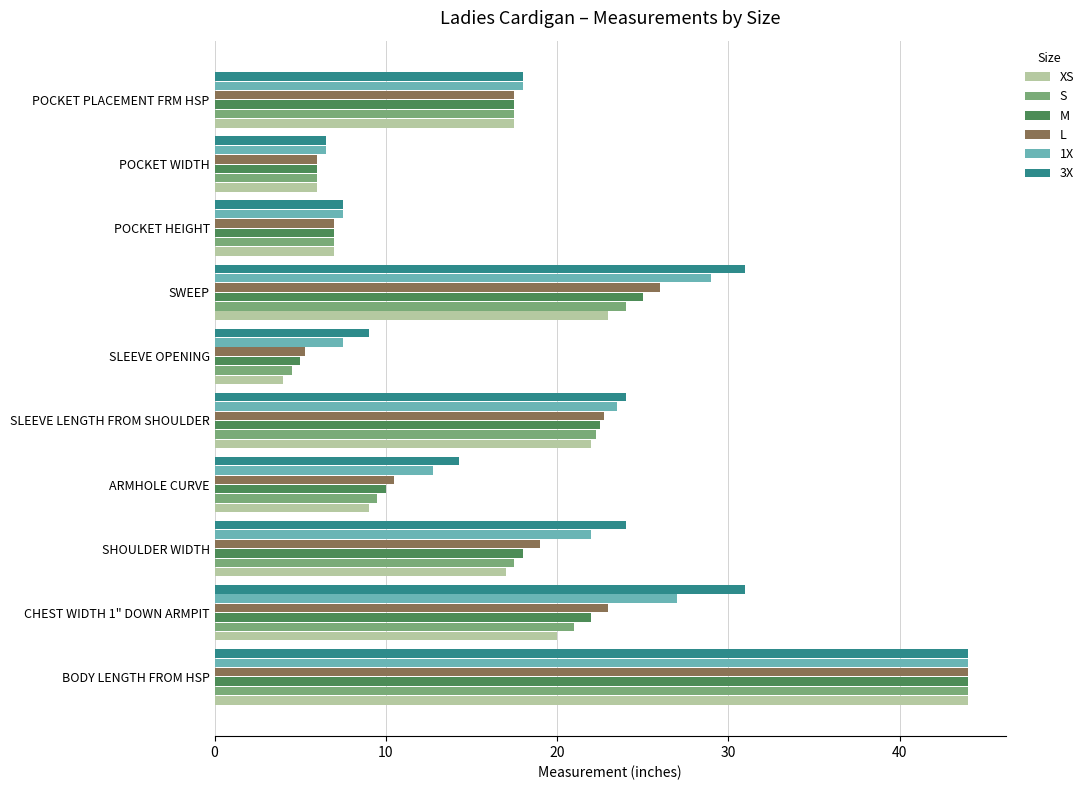

What is the difference between the maximum and second lowest values in the S series?

38.0